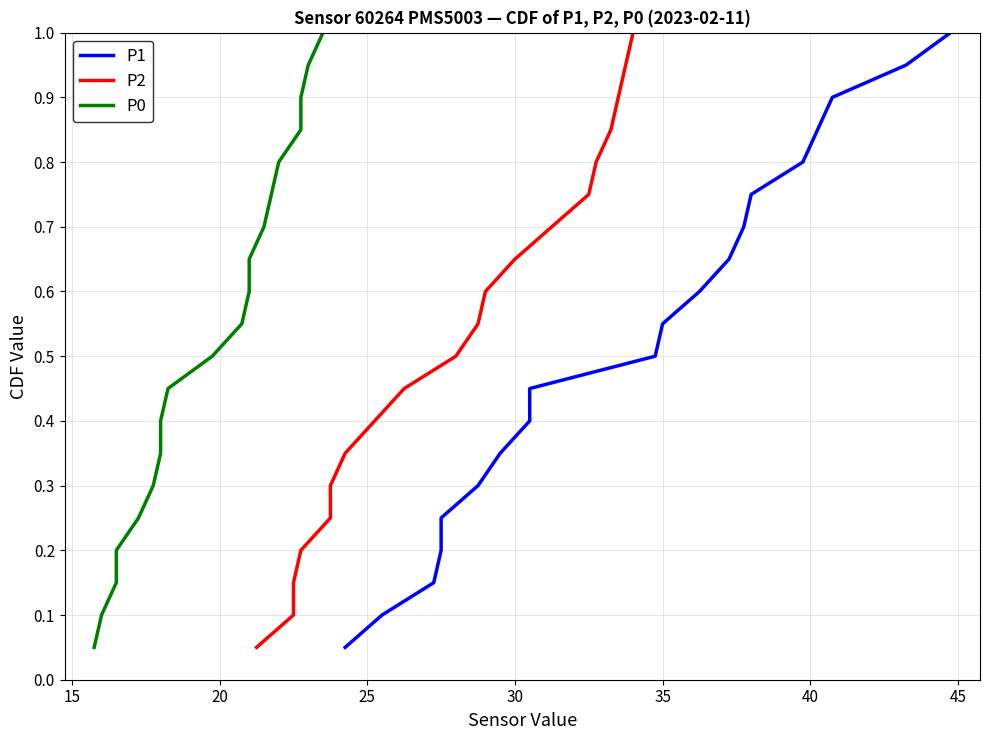

What is the greatest value displayed?

1.0